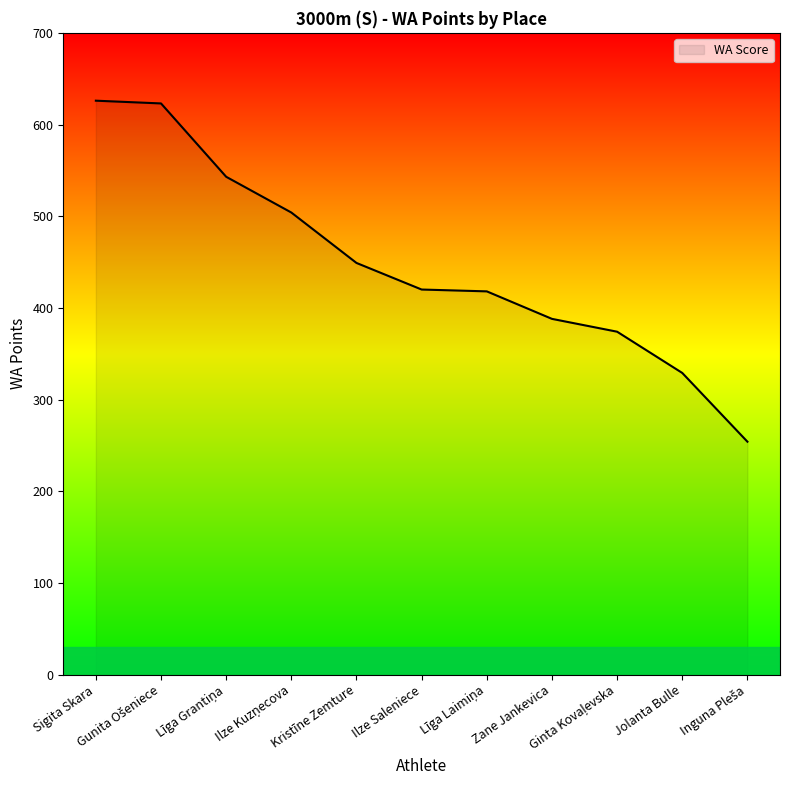

What is the minimum value shown in the chart?

254